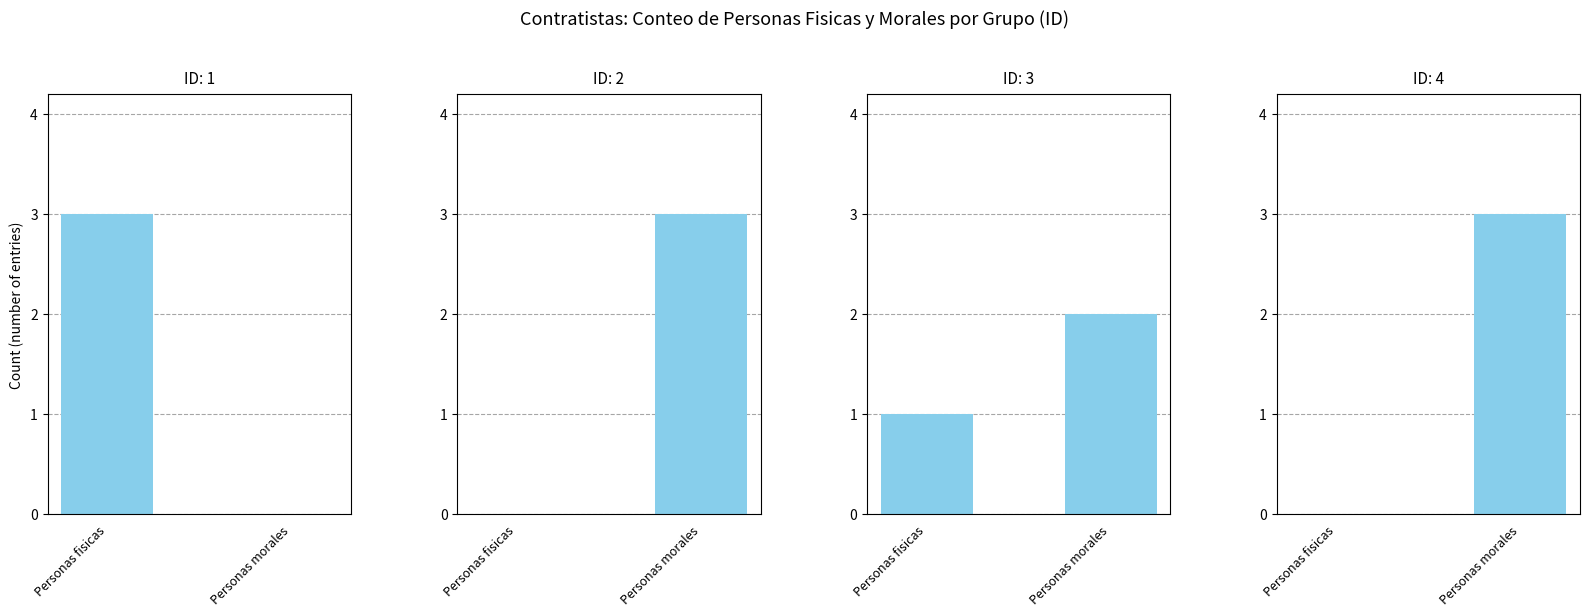

Reading right to left, extract all data points from this chart.

ID 1: 0	3
ID 2: 3	0
ID 3: 2	1
ID 4: 3	0